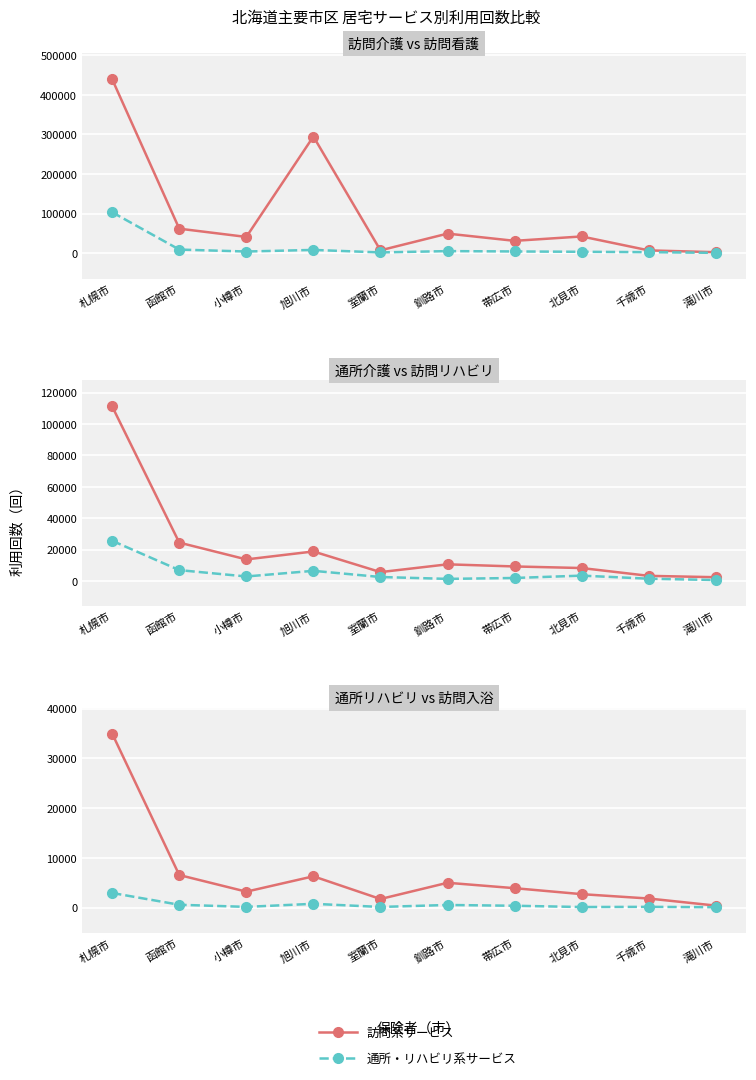

The 訪問介護 series shows 41105 at 小樽市. True or false?

True